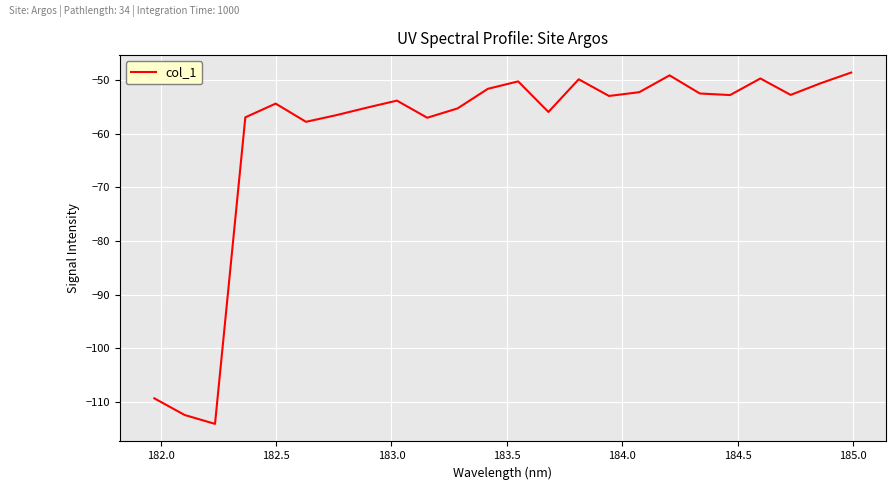

What is the greatest value displayed?

-48.6